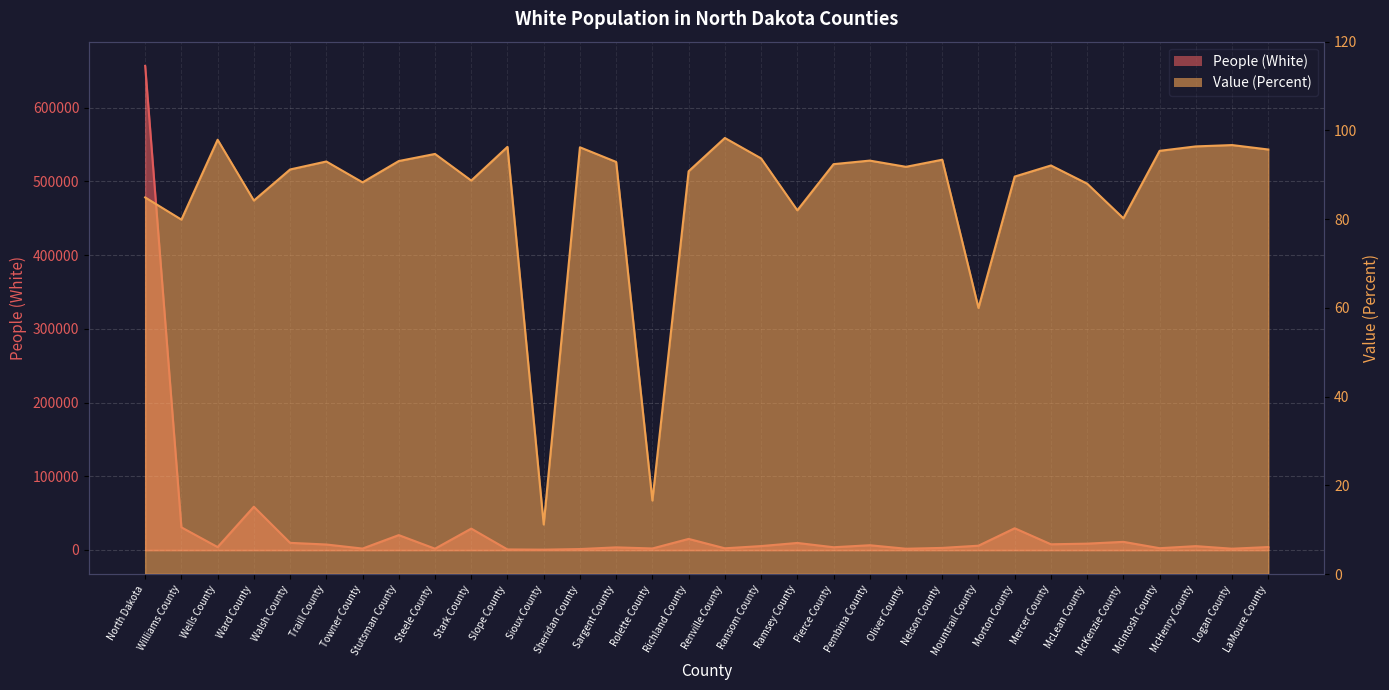

What position from the right is McKenzie County?

5